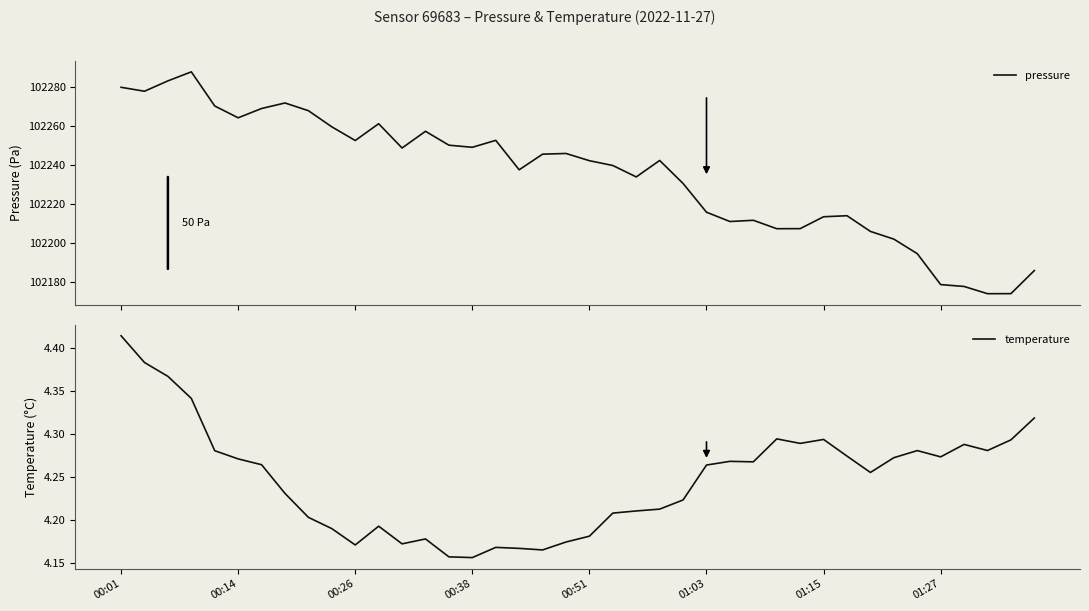

What is the label of the 40th point from the left?

39